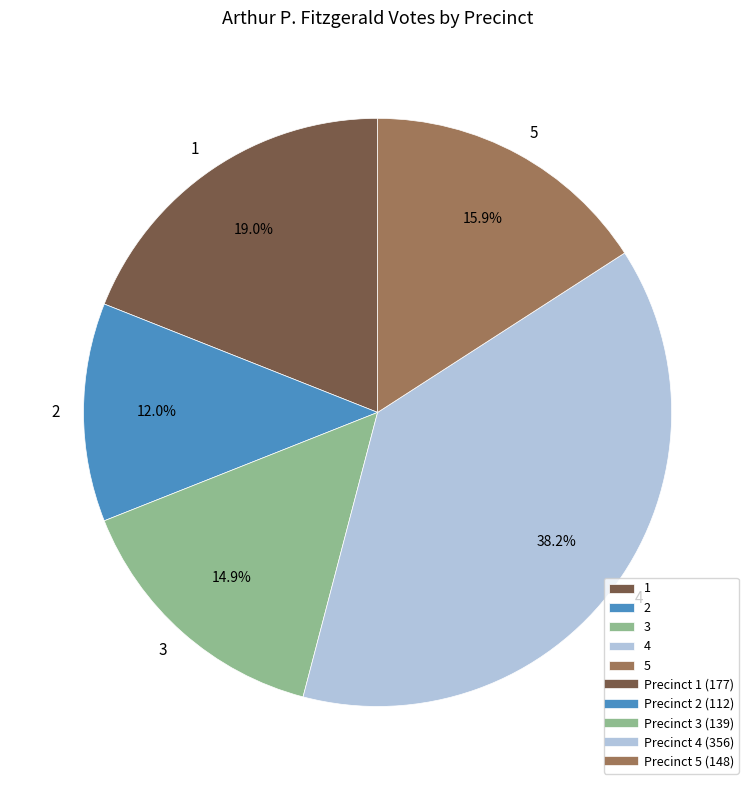

Rank the categories by value from highest to lowest.

4, 1, 5, 3, 2